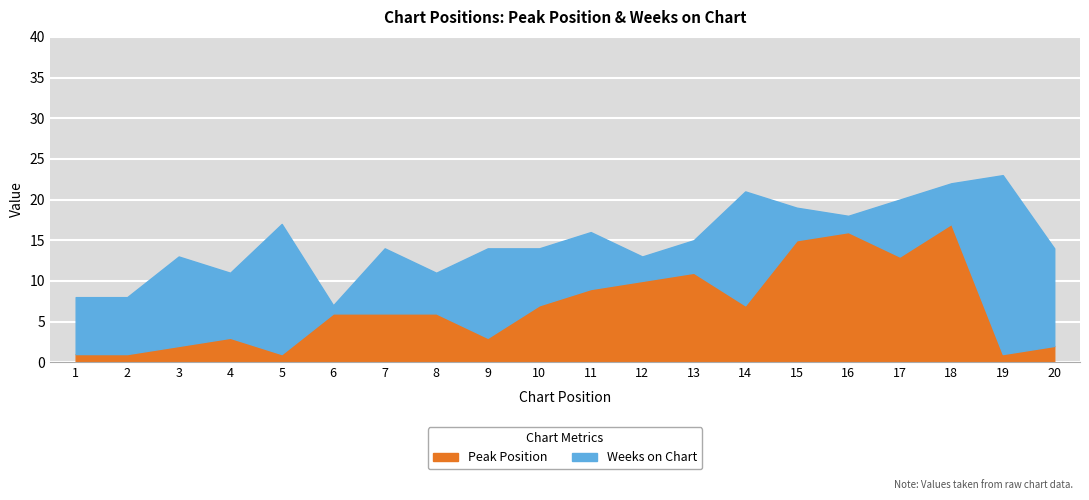

At which category does Peak Position reach its first local peak?

4